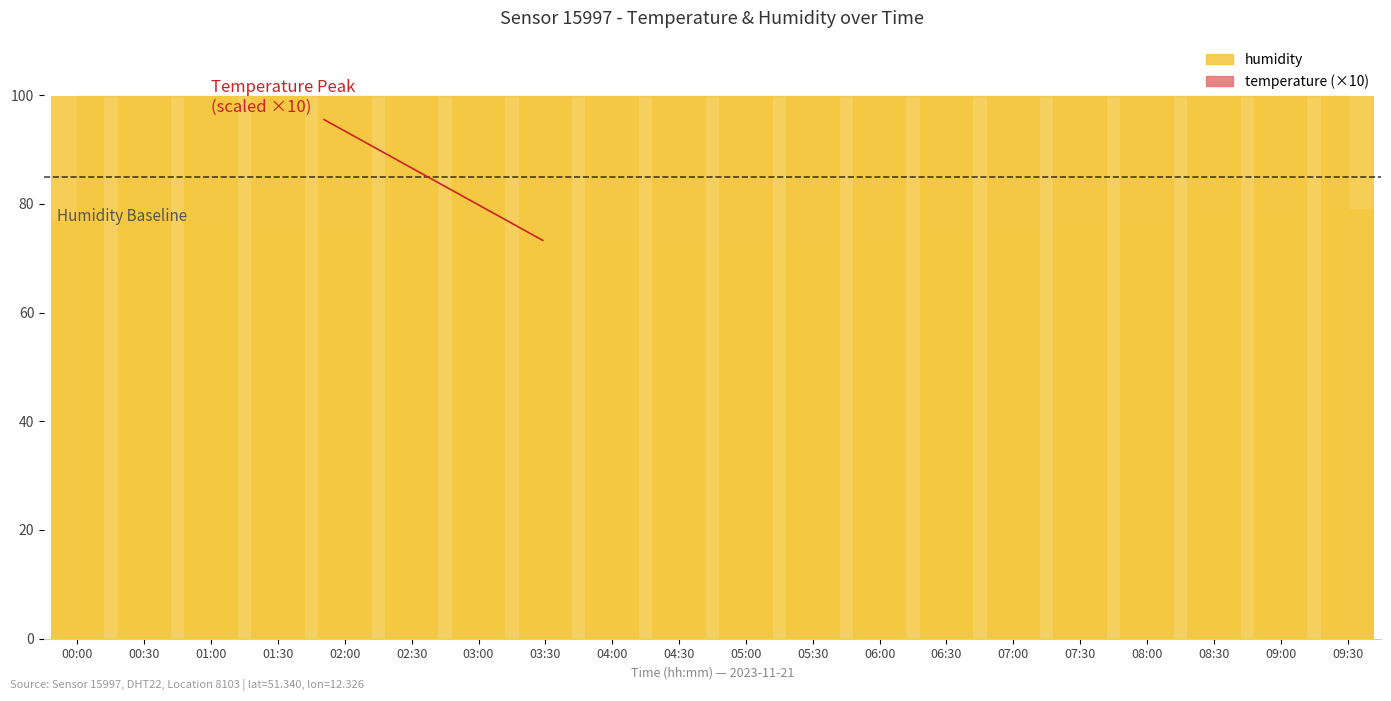

What is the change in value from 01:30 to 04:00?

-2